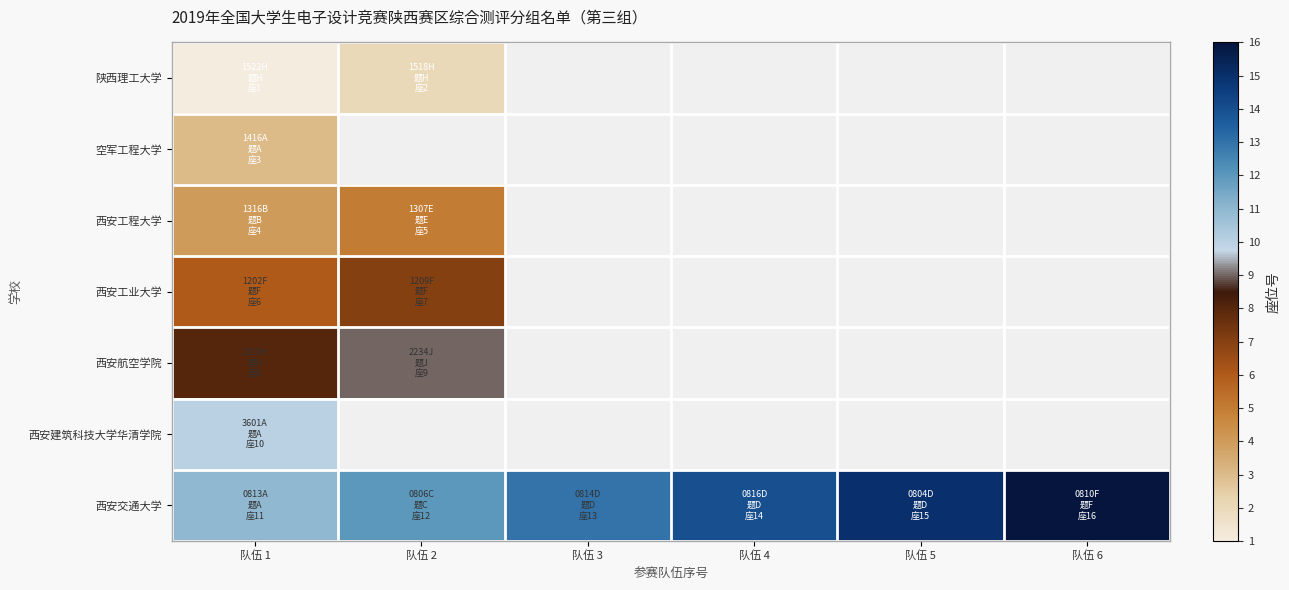

Which category has the highest value in the 陕西理工大学 series?

队伍 2